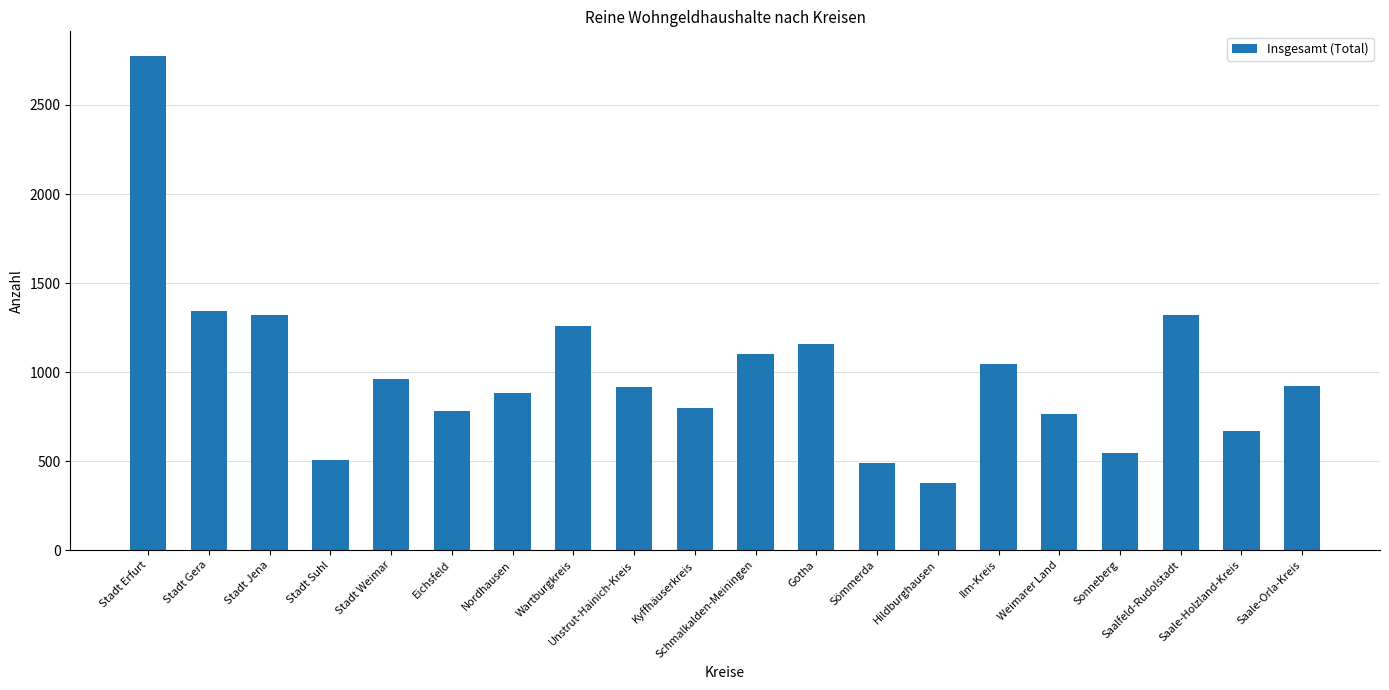

At which category does the chart reach its minimum across all series?

Hildburghausen